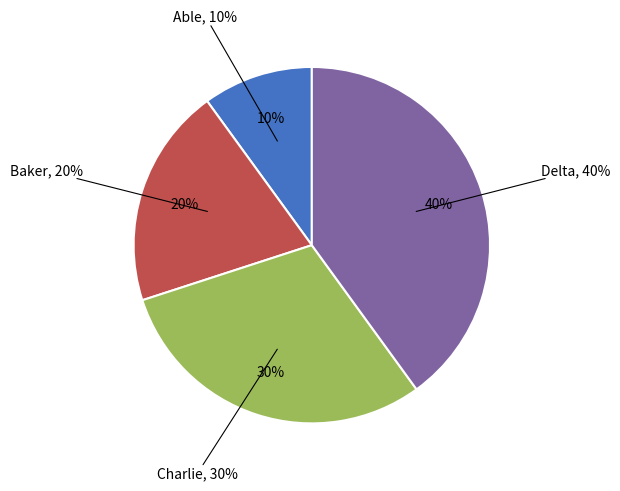

What percentage is the Baker slice, to the nearest percent?

20%